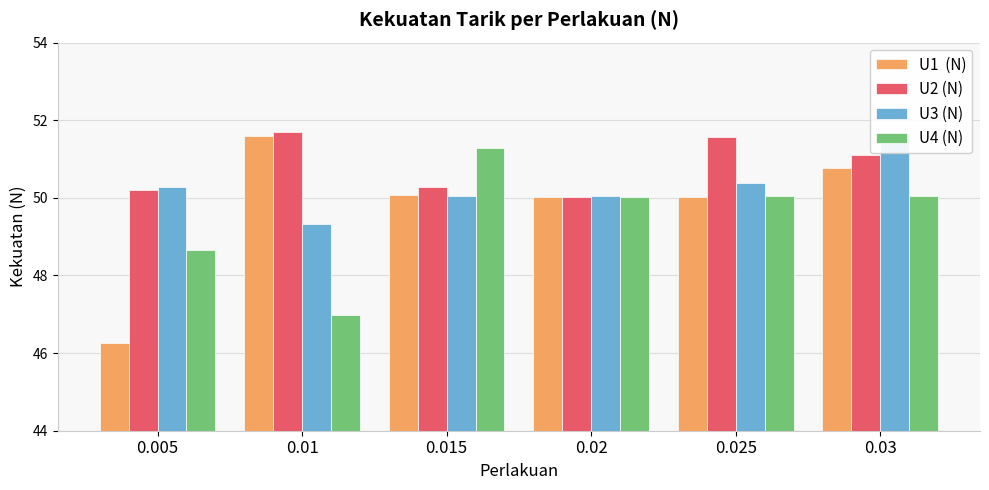

True or false: U1  (N) has a value of 50.0 at 0.02.

True